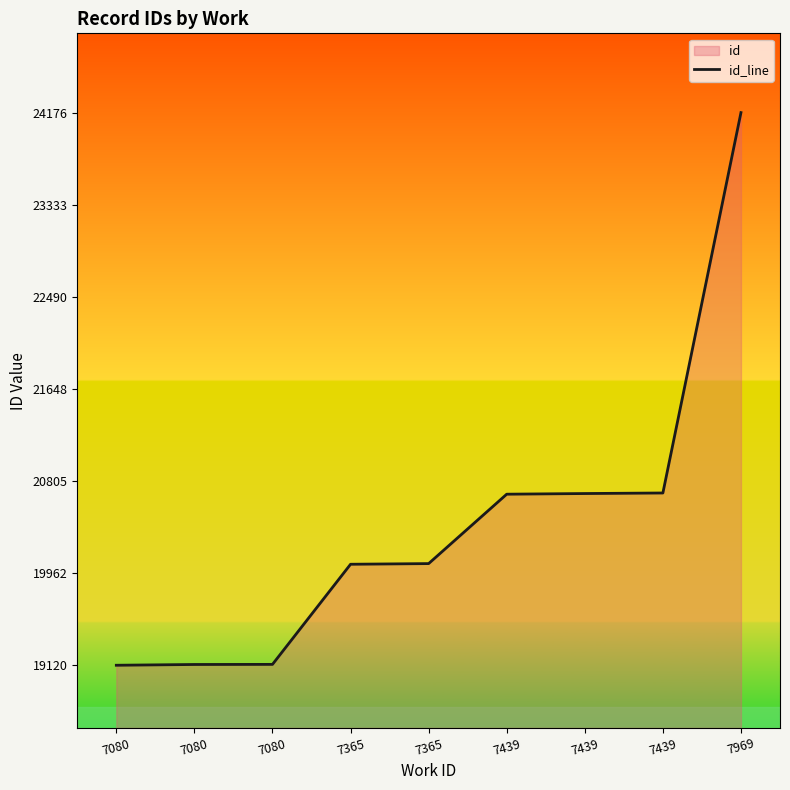

Reading left to right, transcribe all the data shown in this chart.

19120	19127	19128	20044	20050	20685	20691	20696	24176